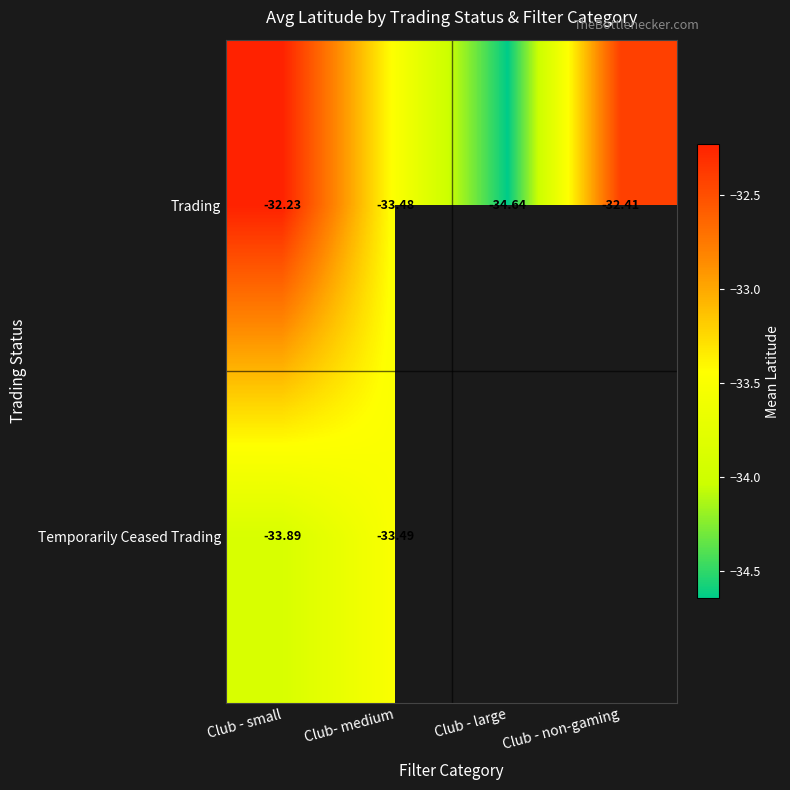

Which category has the highest value in the Trading series?

Club - small